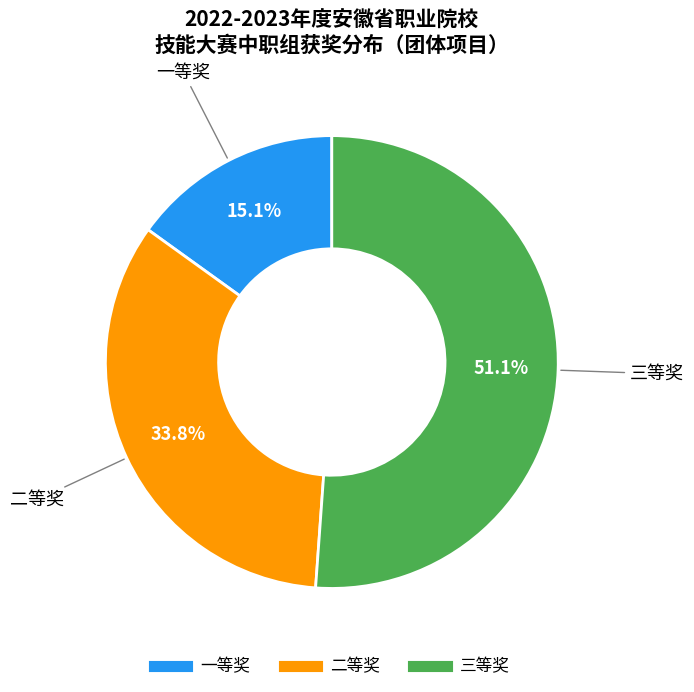

What is the majority slice?

三等奖